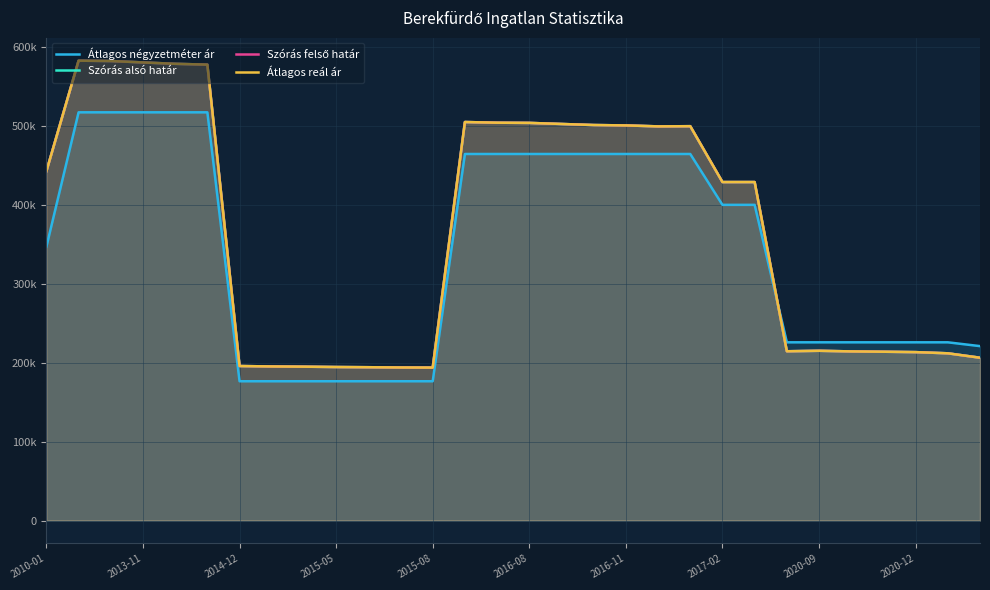

What is the difference between the Szórás alsó határ values at 2013-11 and 26?

368818